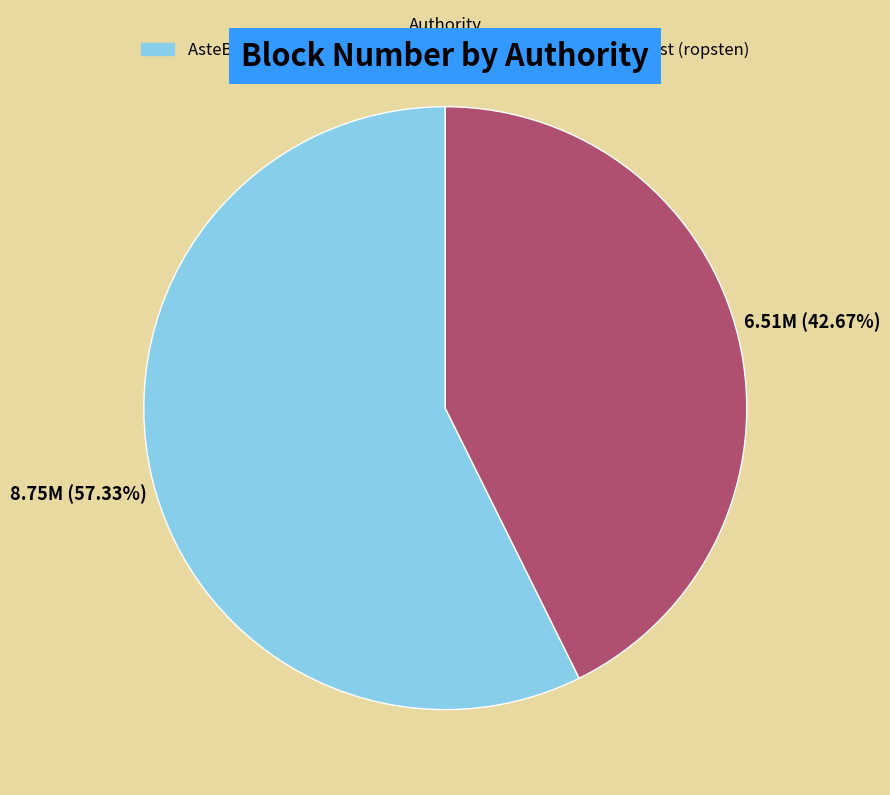

Does any single category account for the majority?

Yes